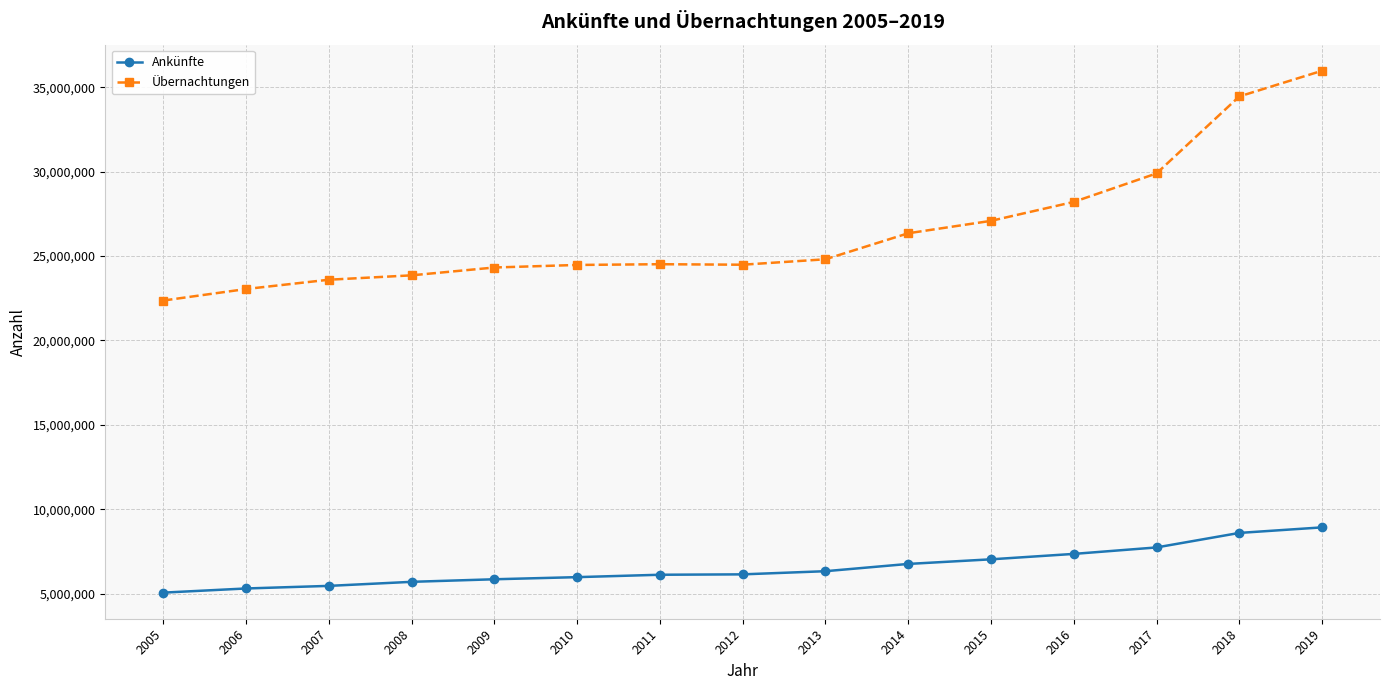

Rank the series by their maximum value, from lowest to highest.

Ankünfte, Übernachtungen